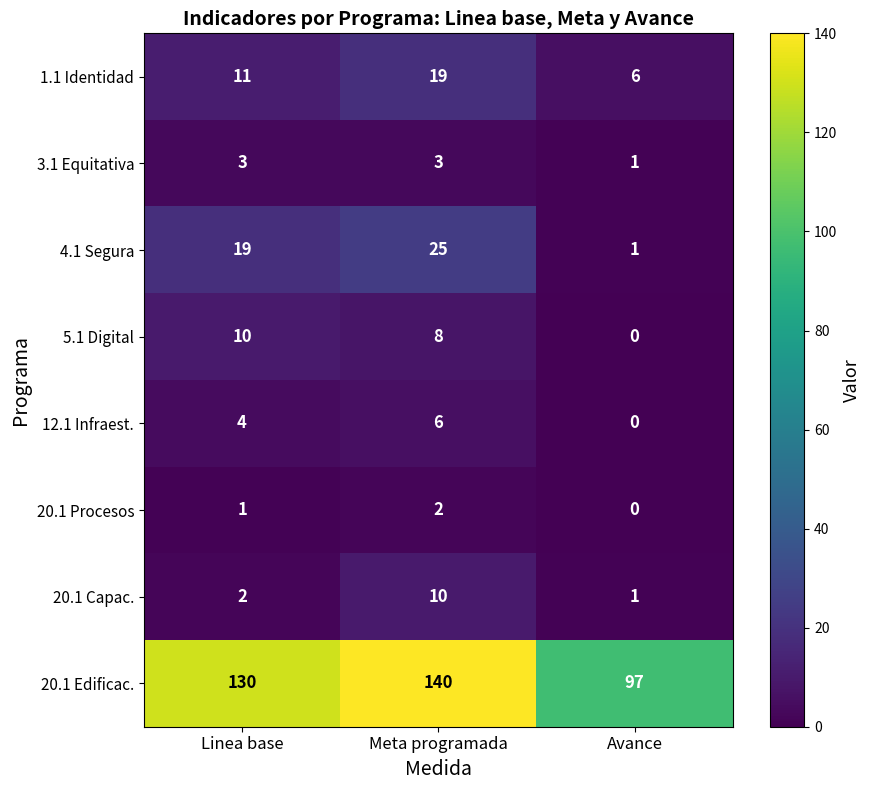

Which category has the lowest value in the 20.1 Edificac. series?

Avance